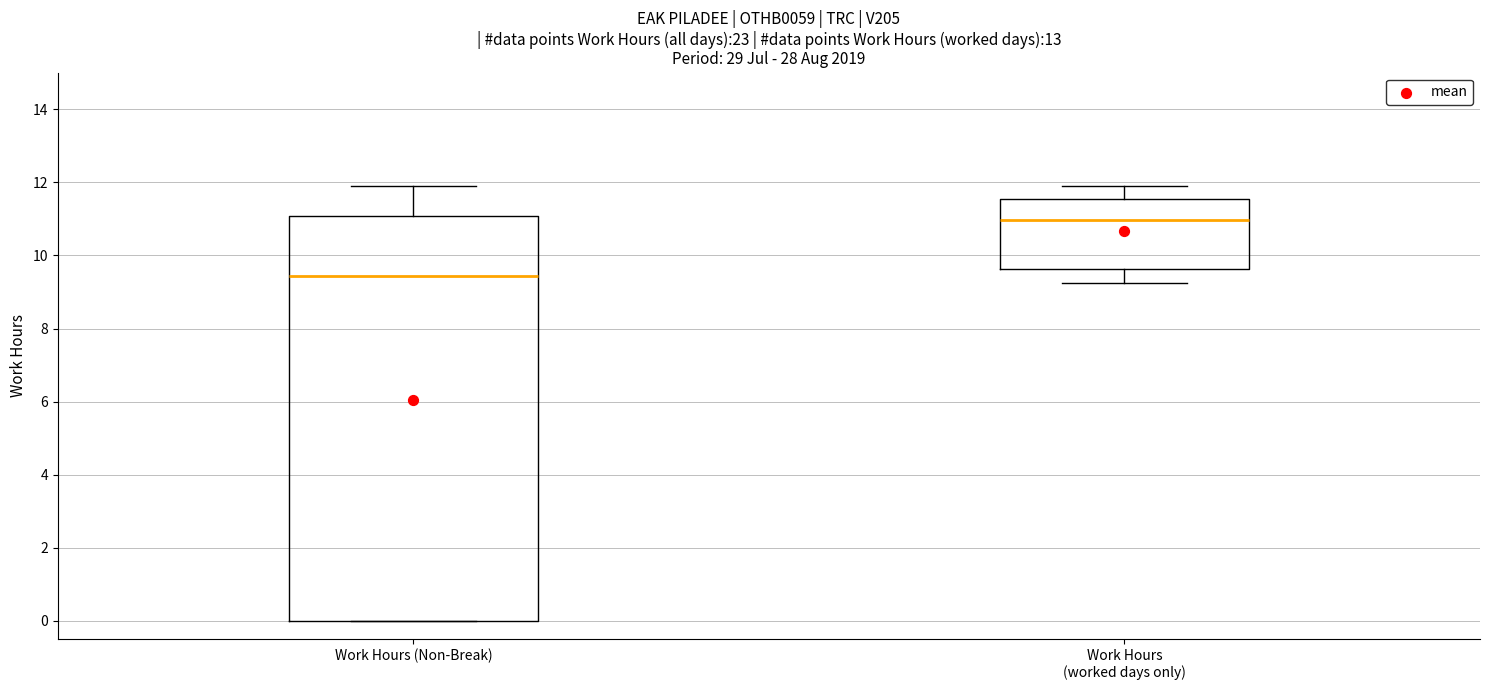

Reading left to right, transcribe this box plot: for each box, give where its median line is, the range the box spans, and where its two whiskers end, as read against the y-axis. The values are not printed on the chart, so give them approximately, as read against the axis.

Work Hours (Non-Break): median 9.4, box 0.0 to 11.0, whiskers 0.0 to 12.0
Work Hours (worked days only): median 11.0, box 9.6 to 11.6, whiskers 9.2 to 12.0